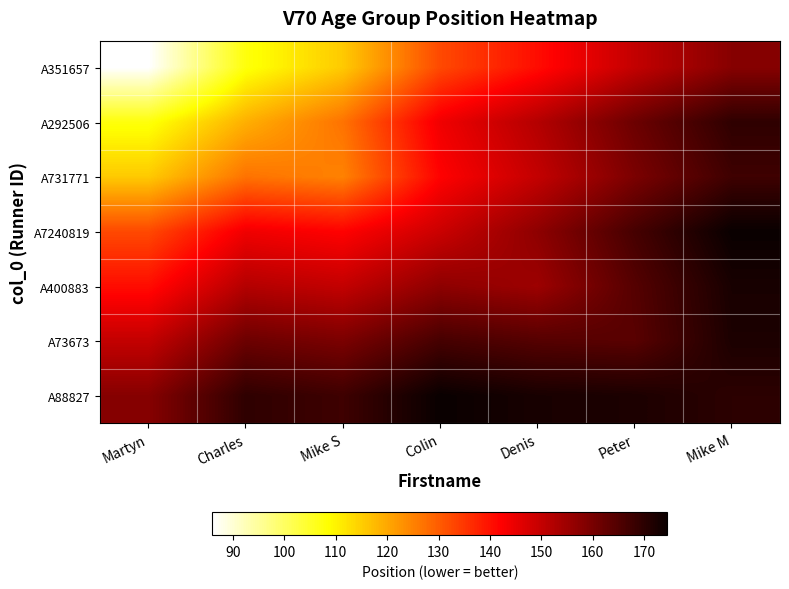

At which category is the sum across all series the highest?

Mike M